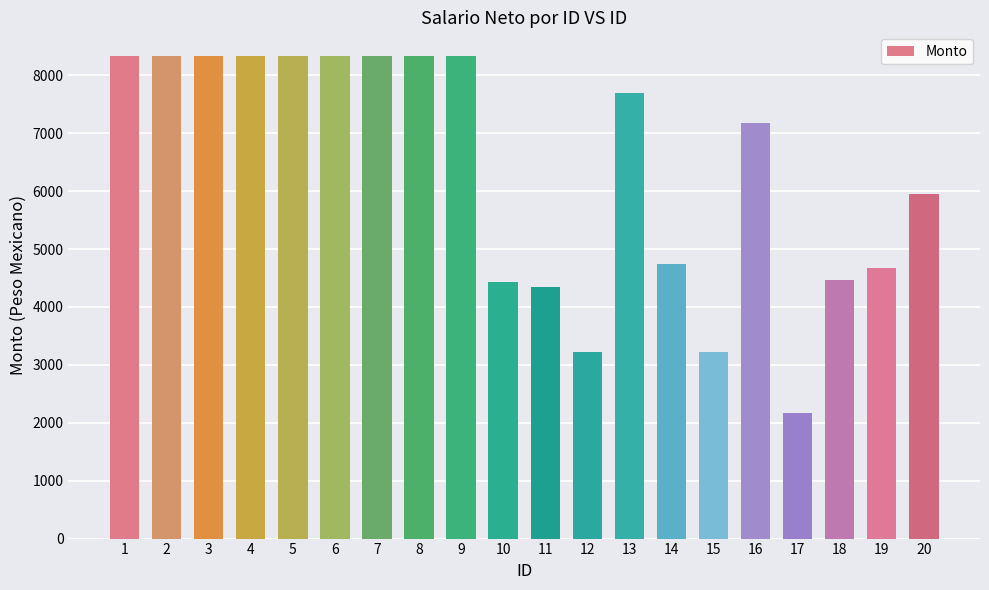

What is the minimum value shown in the chart?

2167.0